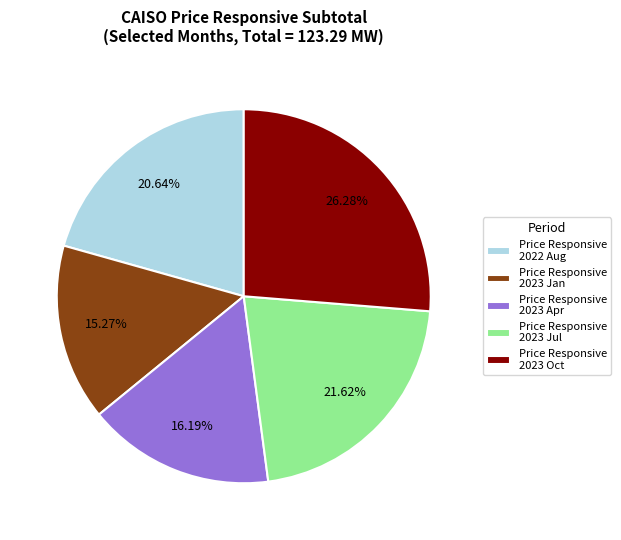

Rank the categories by value from lowest to highest.

Price Responsive 2023 Jan, Price Responsive 2023 Apr, Price Responsive 2022 Aug, Price Responsive 2023 Jul, Price Responsive 2023 Oct